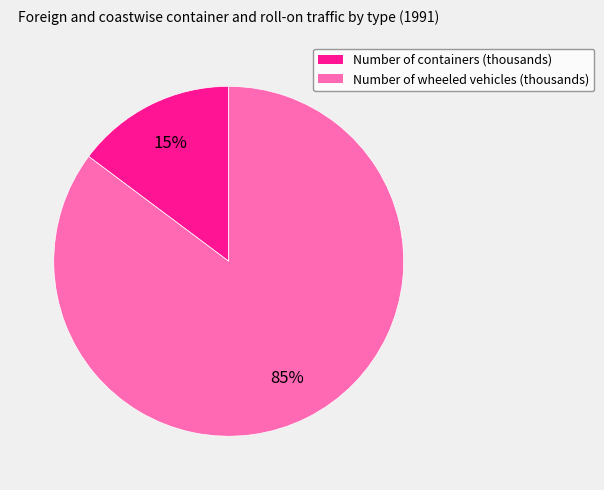

The Number of containers (thousands) slice represents 7% of the pie. True or false?

False